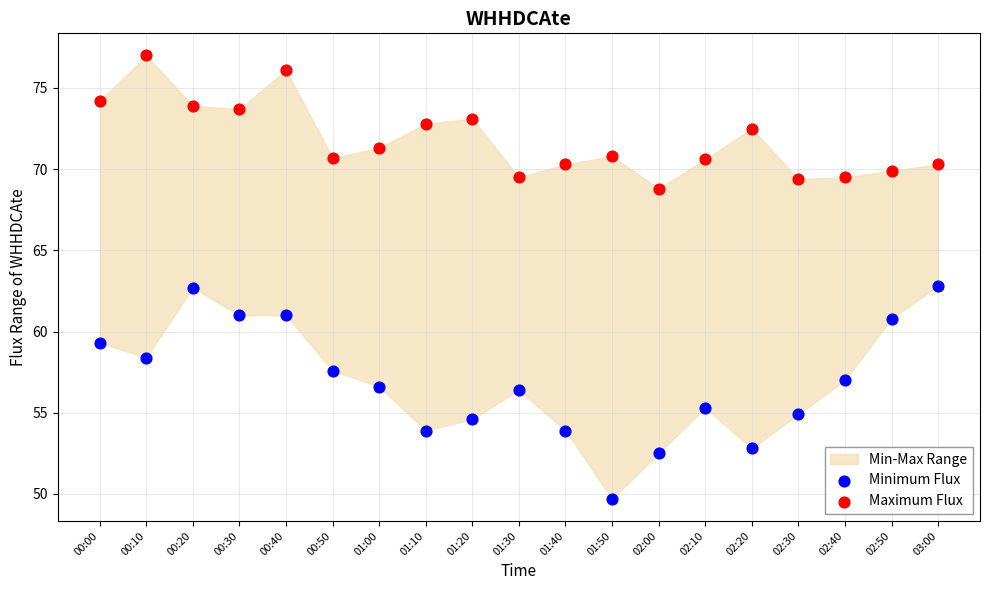

Across all data points, what is the range of Y values (max minus min)?

27.3